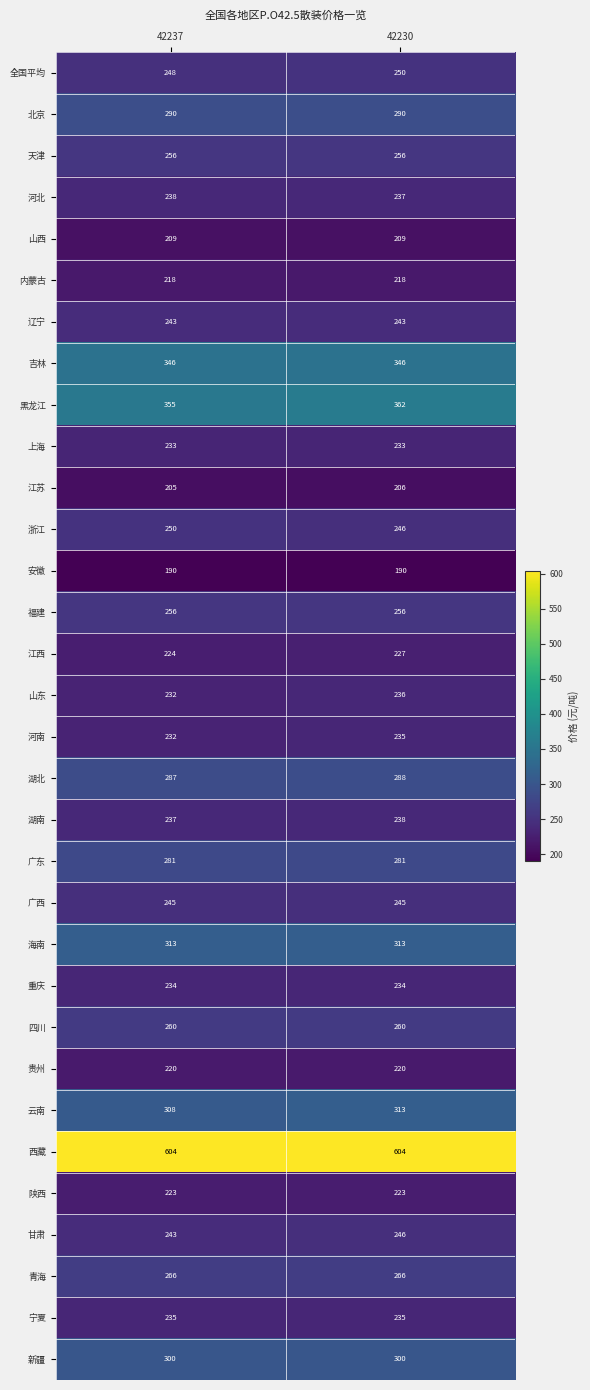

What is the approximate value of 海南 at 42237?

313